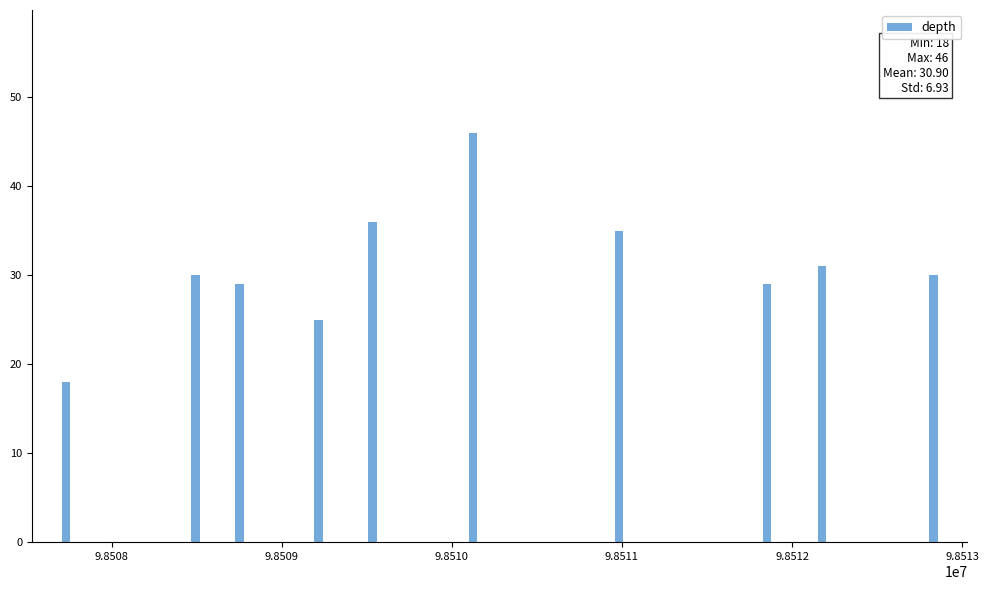

What is the value of the 2nd bar from the left?

30